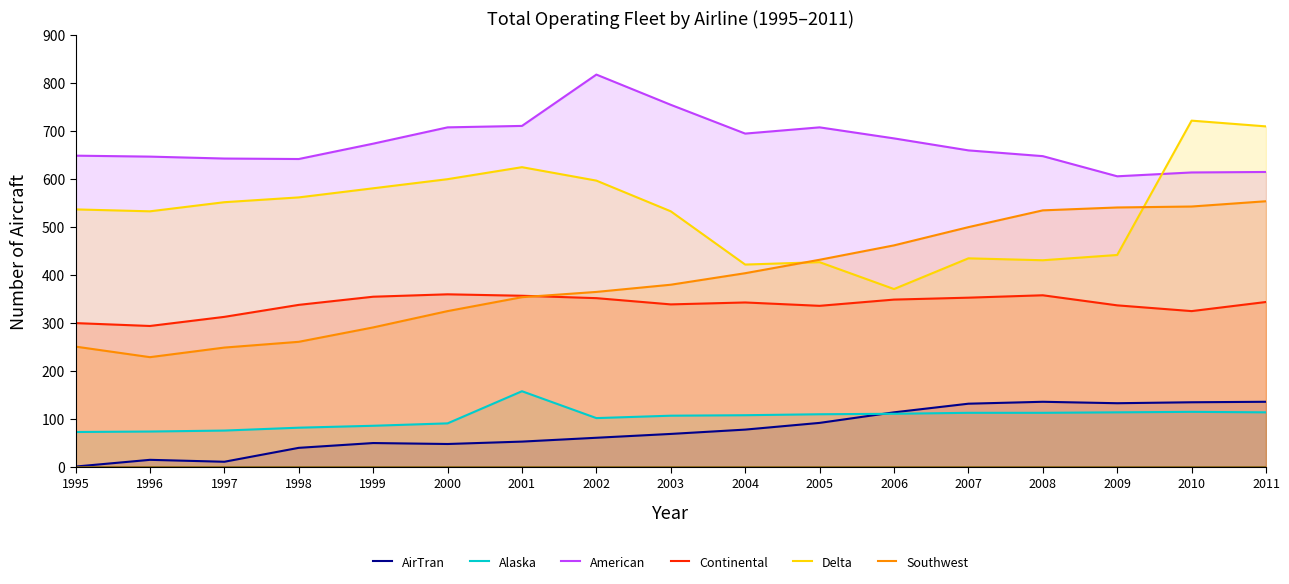

How many interior local peaks does the AirTran series have?

3